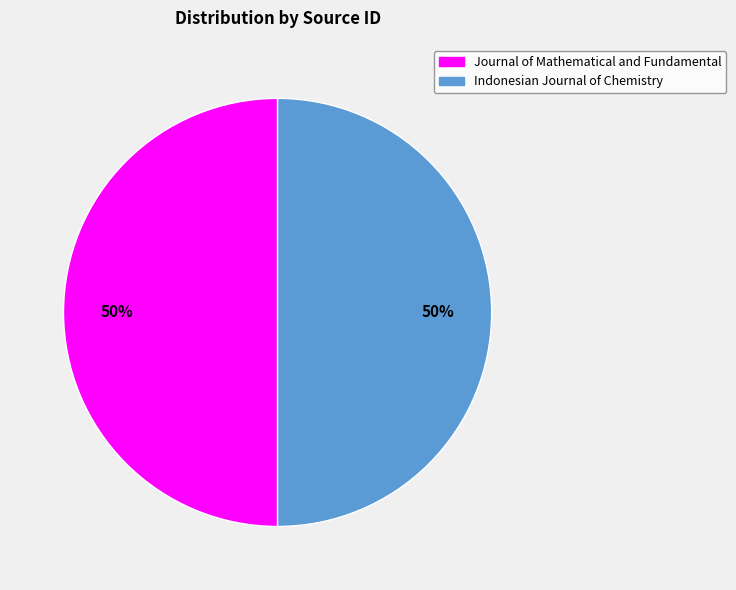

Is it true that Indonesian Journal of Chemistry is 38% of the pie?

False